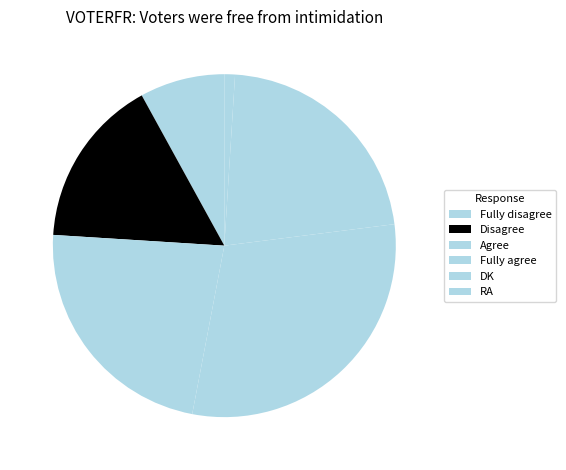

How many slices are in this pie chart?

6